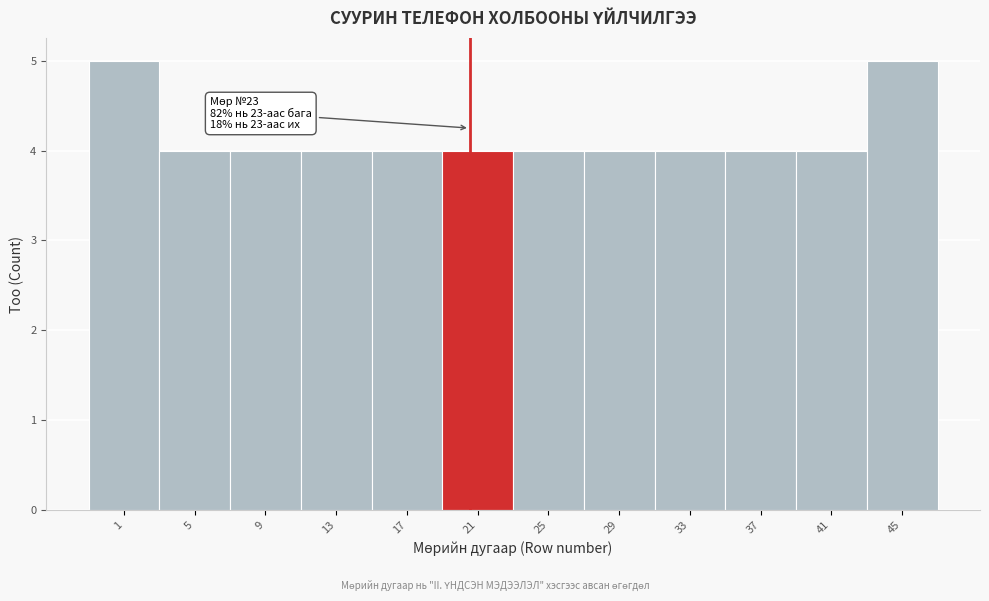

Reading left to right, transcribe all the data shown in this chart.

5	4	4	4	4	4	4	4	4	4	4	5